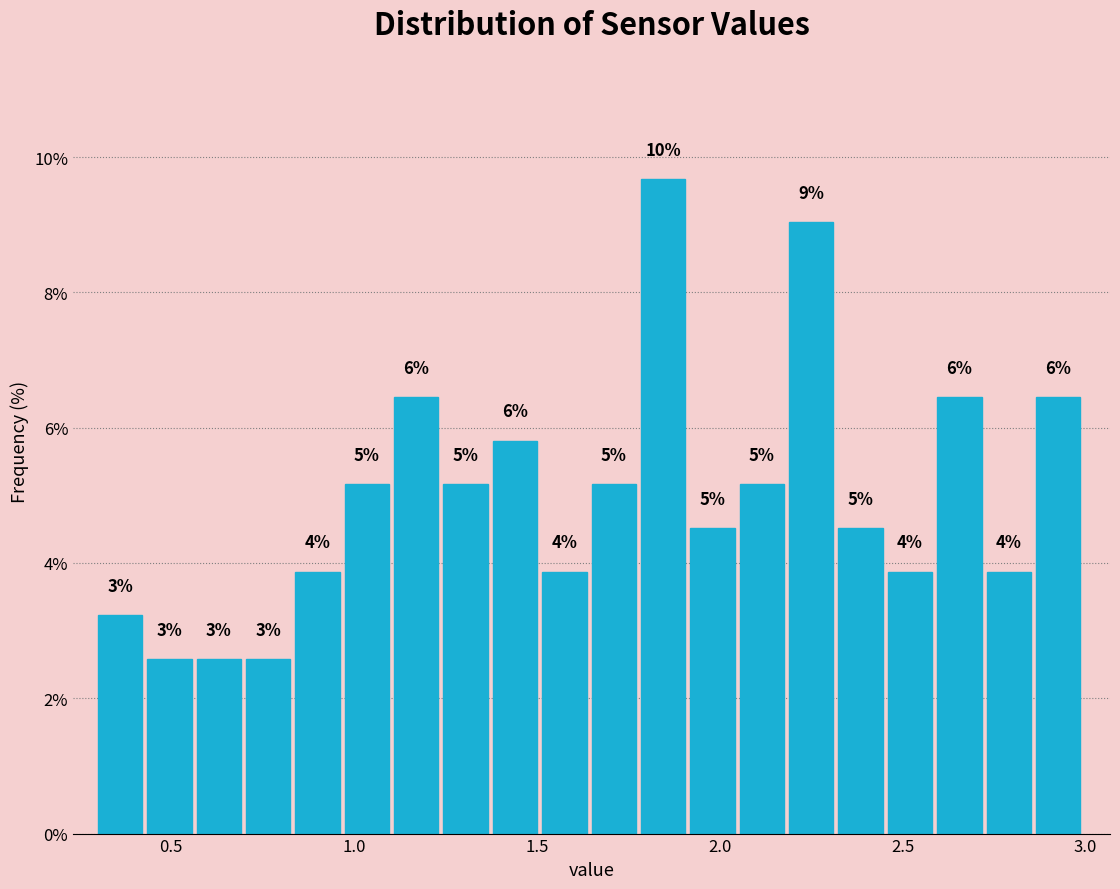

Read against the x-axis, roughly where is the centre of the tallest bar?

1.85